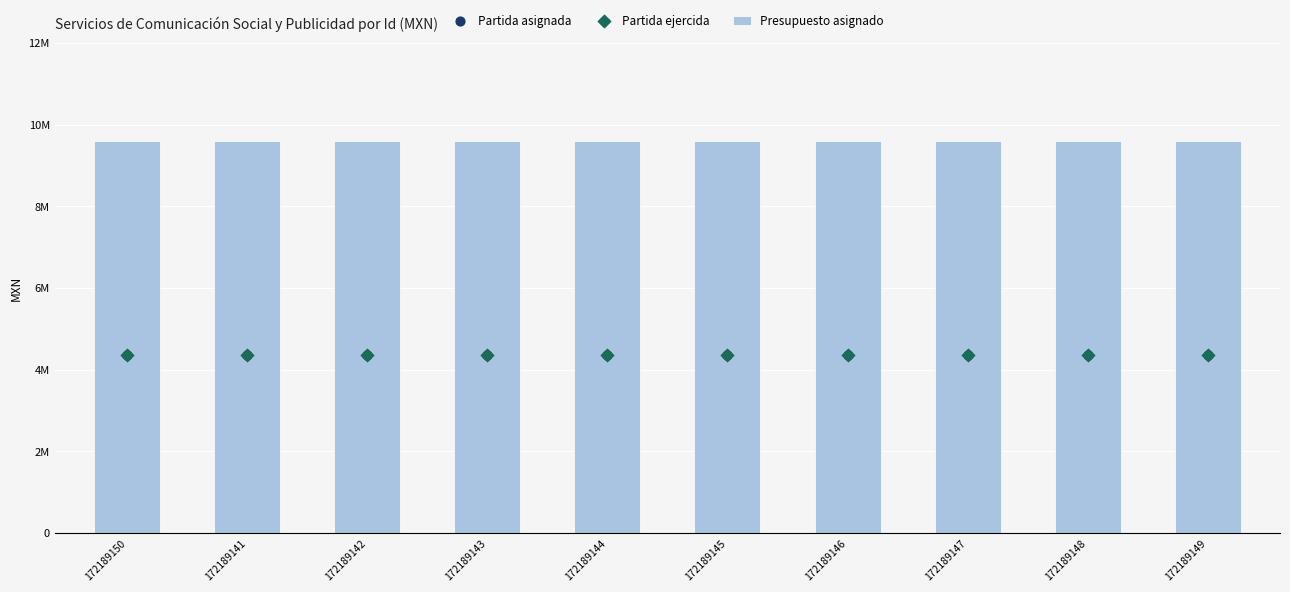

Which series contains the lowest Y value?

Partida asignada